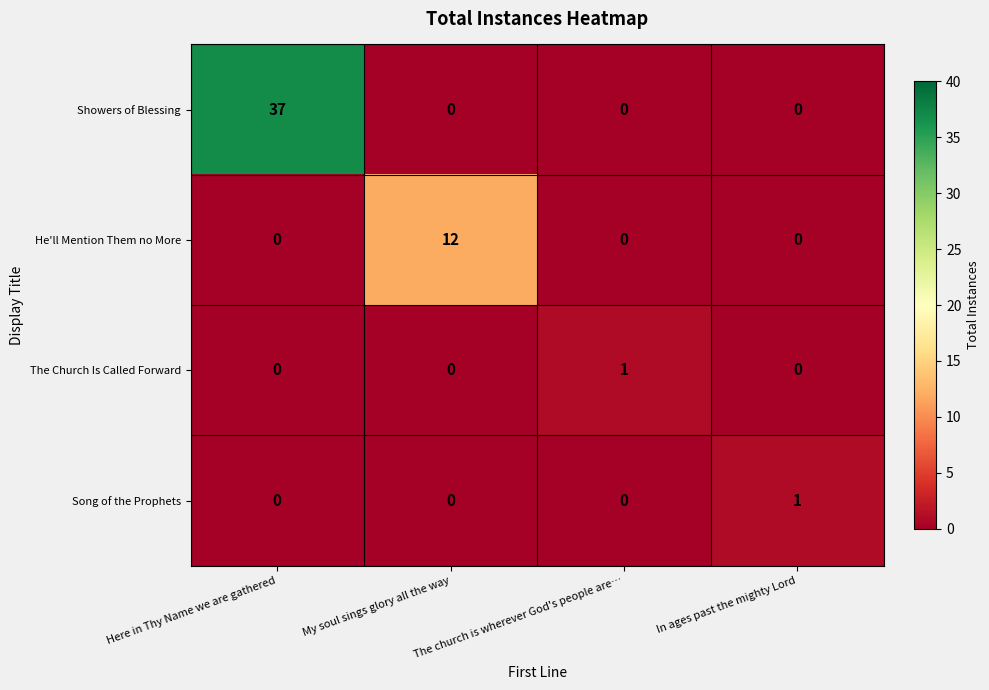

Is it true that He'll Mention Them no More equals 0 at In ages past the mighty Lord?

True